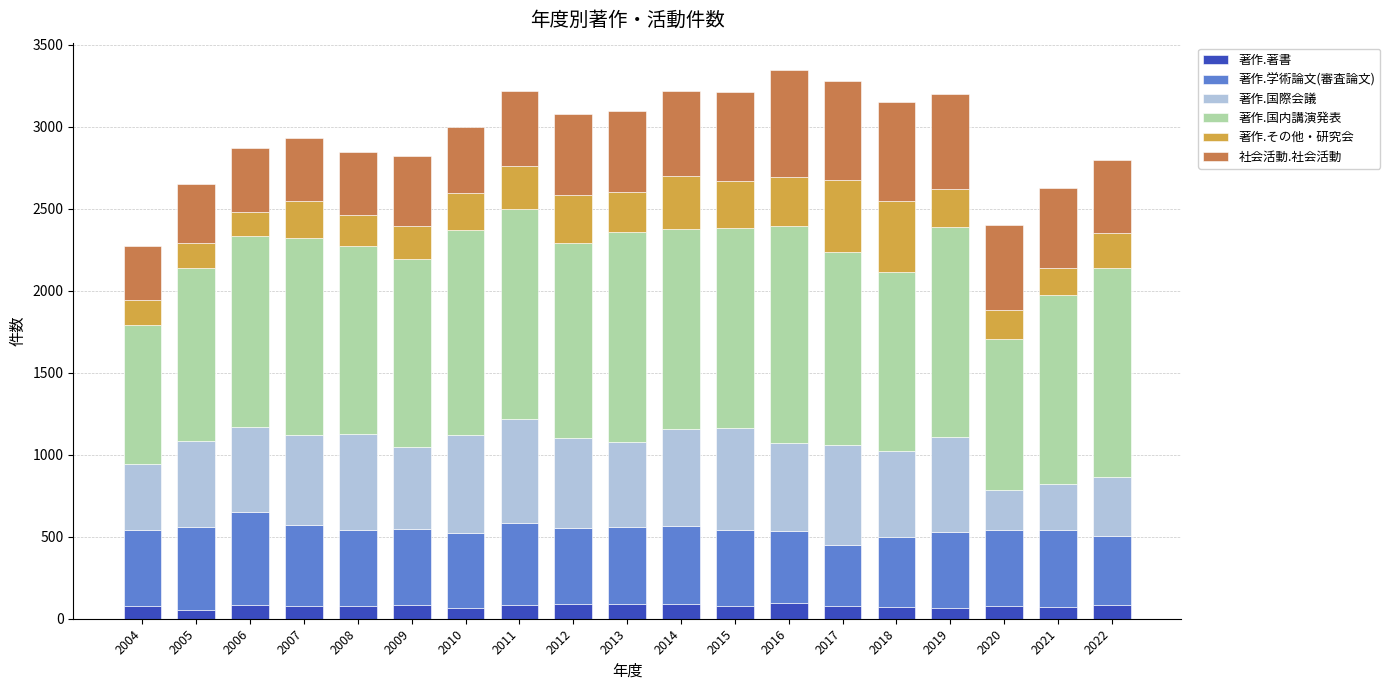

What are all the series names shown in the legend?

著作.著書, 著作.学術論文(審査論文), 著作.国際会議, 著作.国内講演発表, 著作.その他・研究会, 社会活動.社会活動